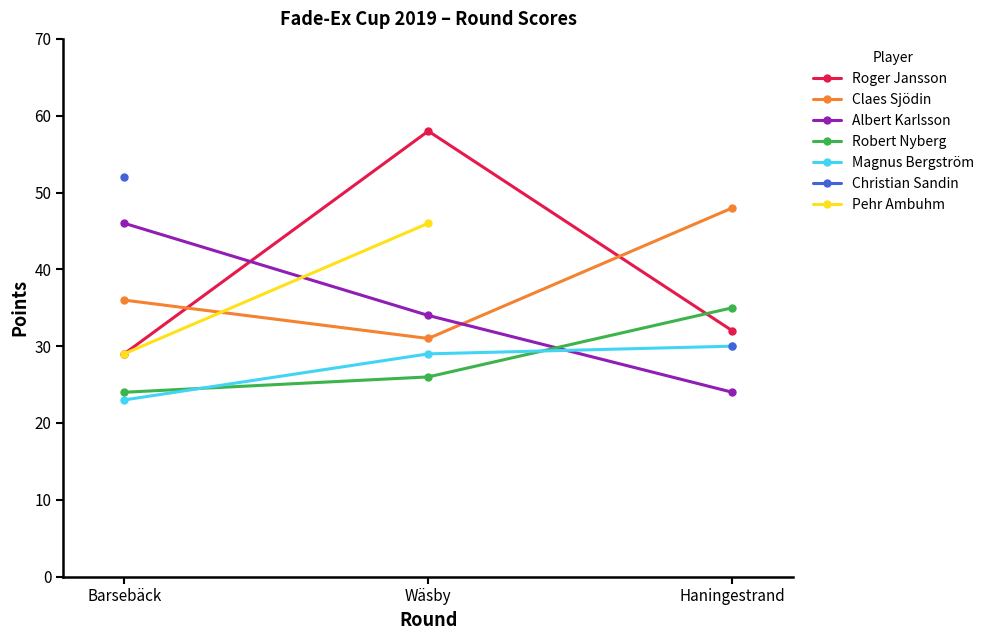

The value of Roger Jansson at Wäsby is 102. True or false?

False